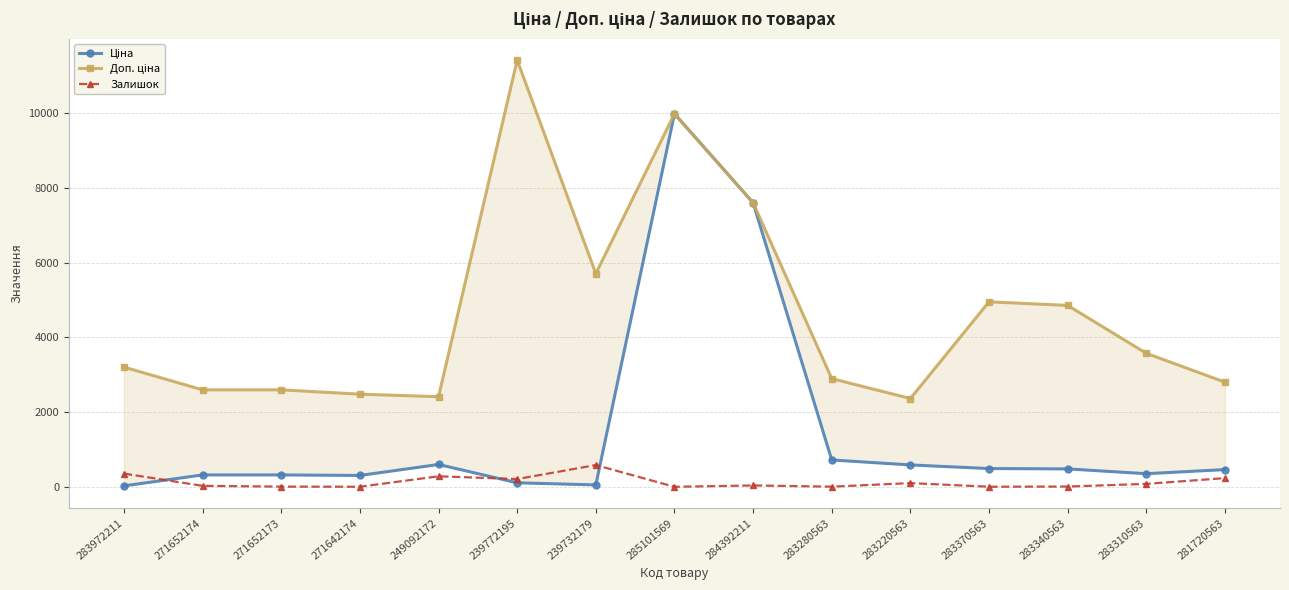

Which series has the largest total across all categories?

Доп. ціна